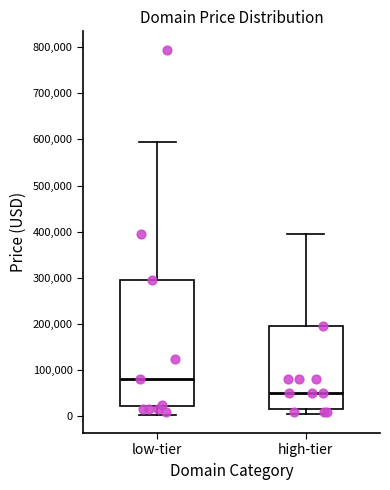

Which box's median line is the highest?

low-tier